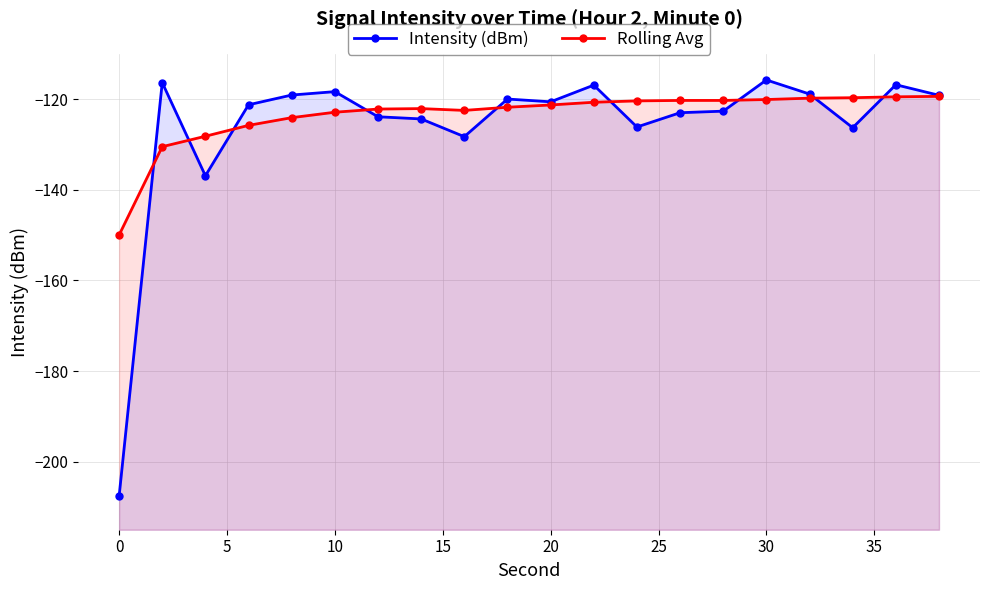

In Intensity (dBm), how many points are lower than both neighbors (excluding endpoints)?

5